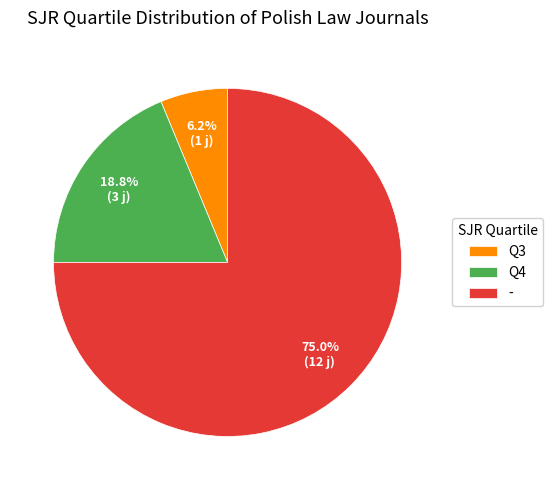

Is the sum of Q3 and - greater than half?

Yes